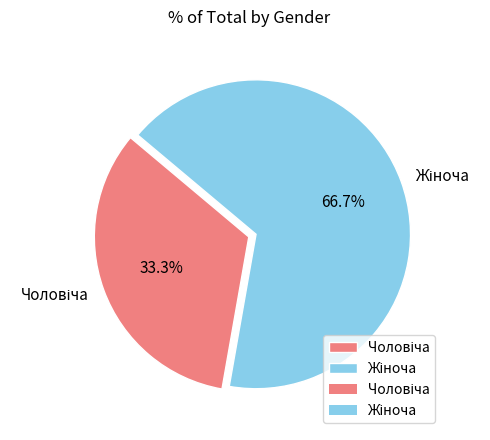

How many segments does this pie chart have?

2